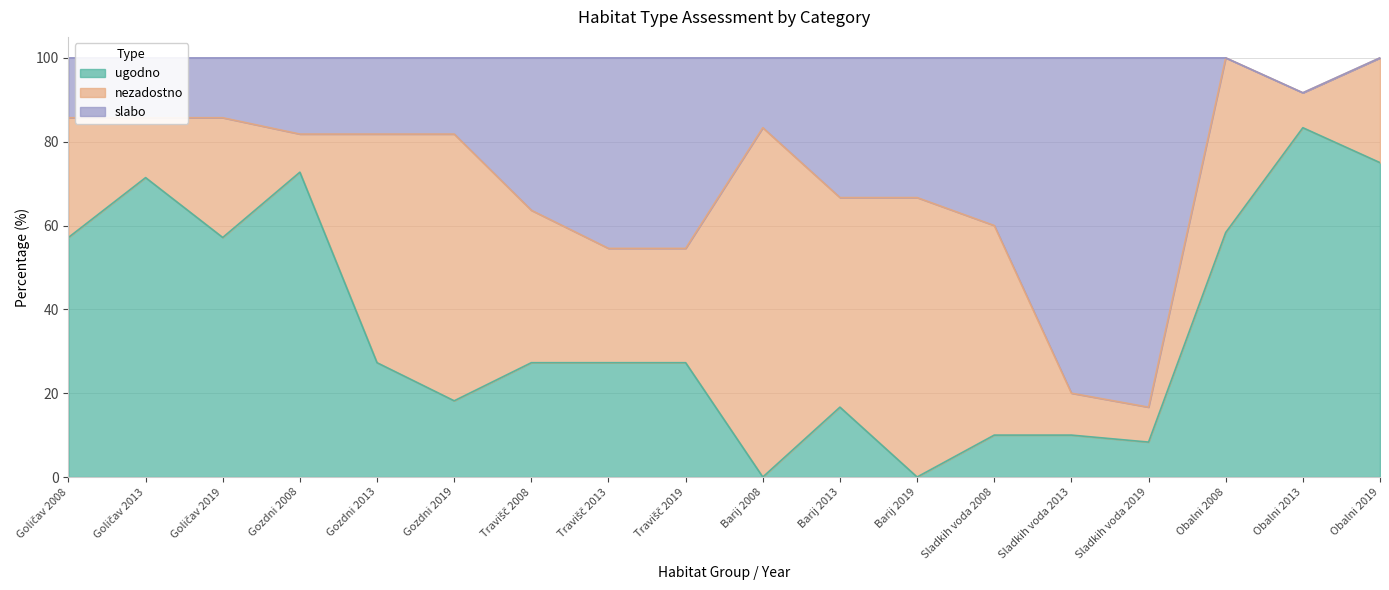

What is the total value across all series at Obalni 2019?

100.0